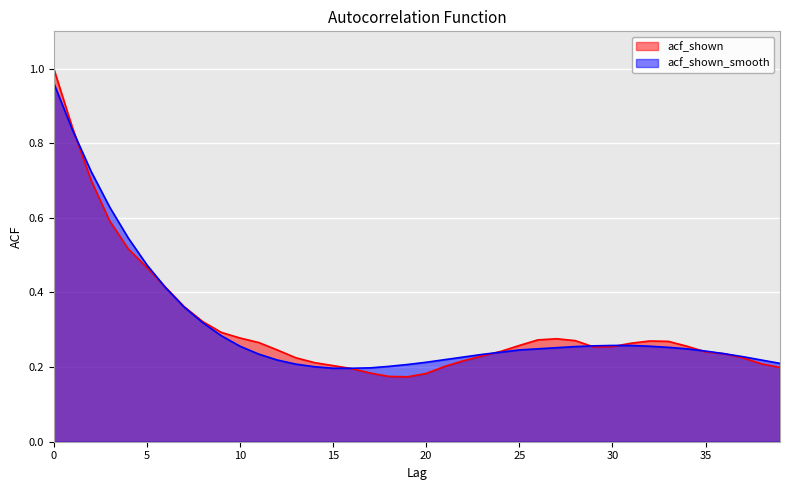

Between which two adjacent categories do acf_shown and acf_shown_smooth first intersect?

1 and 2